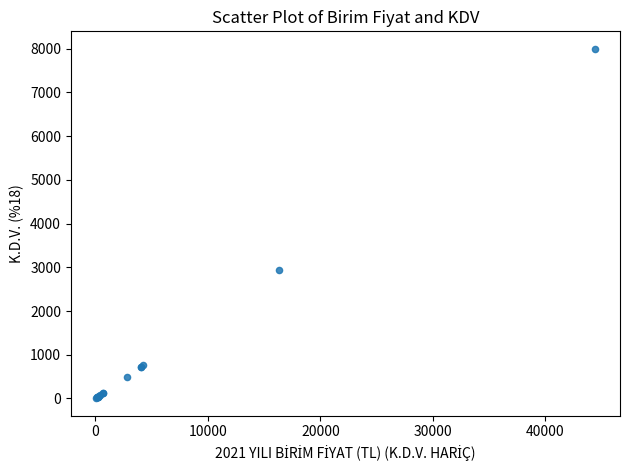

What Y value in the scatter plot is closest to 4000?

2935.8